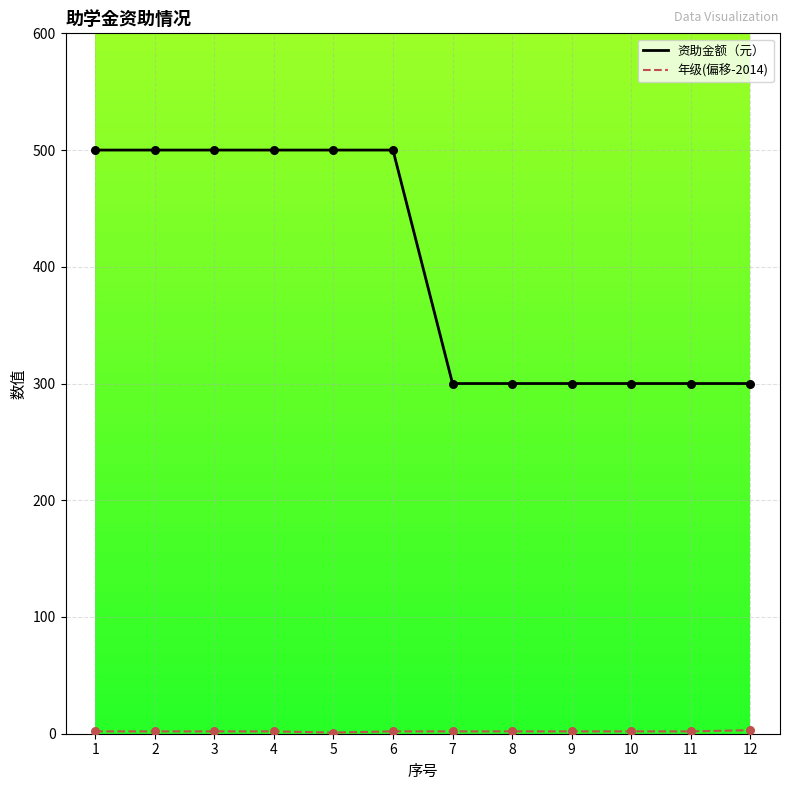

Between 5 and 7, which series saw the biggest shift?

资助金额（元）